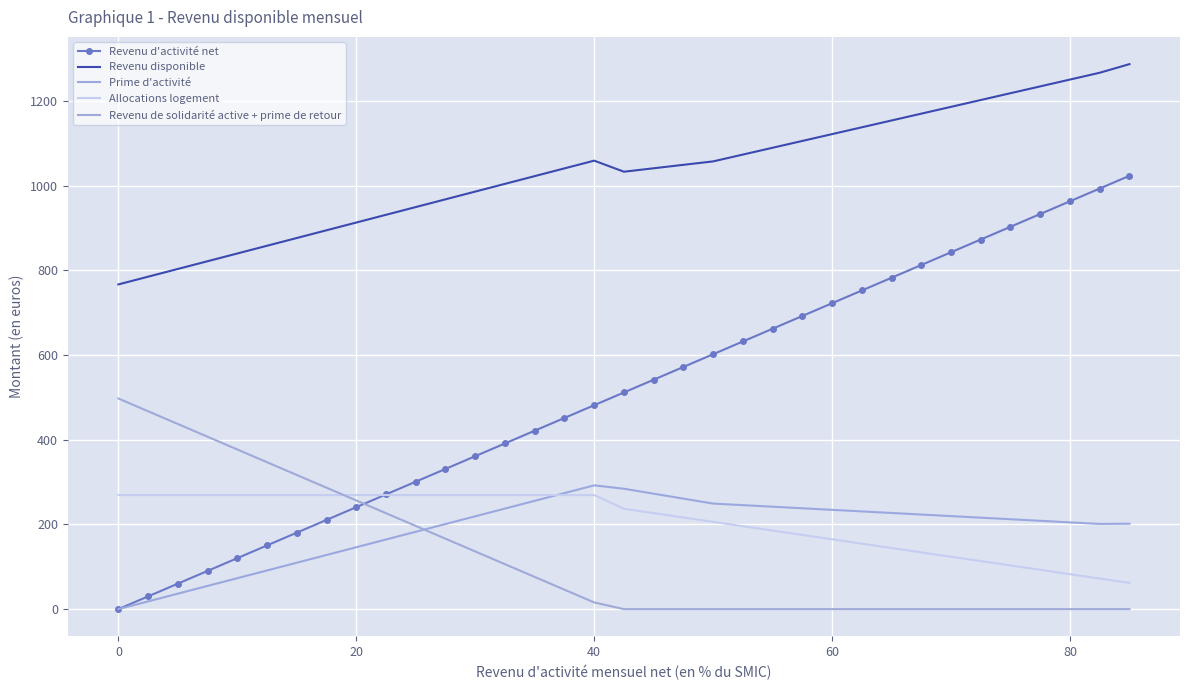

True or false: Revenu d'activité net and Prime d'activité intersect in this chart.

False